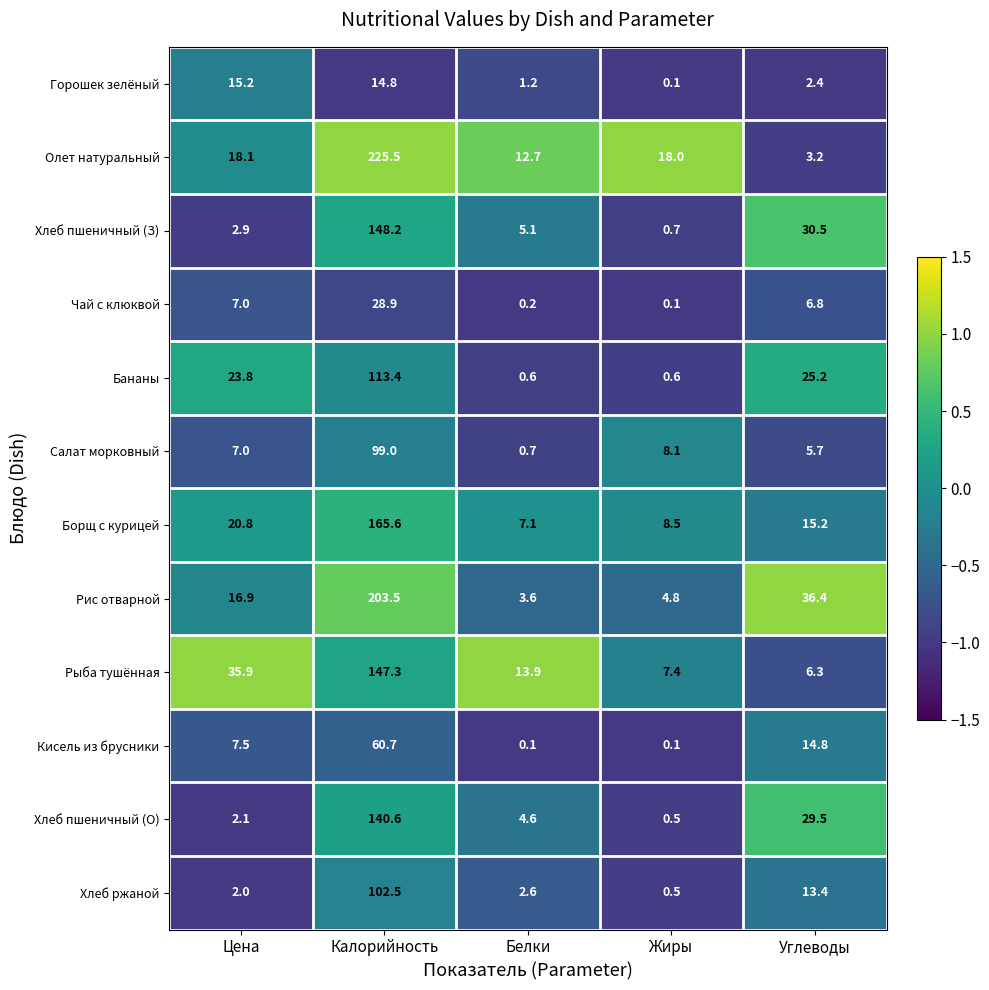

Rank the series at Калорийность from lowest to highest value.

Горошек зелёный, Чай с клюквой, Кисель из брусники, Салат морковный, Хлеб ржаной, Бананы, Хлеб пшеничный (О), Рыба тушённая, Хлеб пшеничный (З), Борщ с курицей, Рис отварной, Олет натуральный